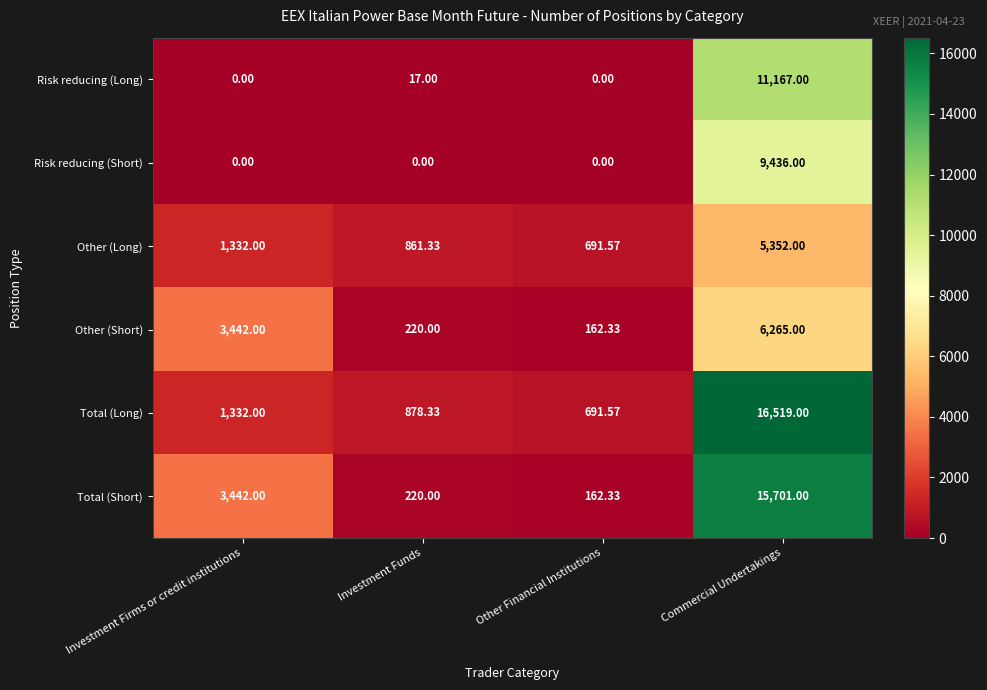

Count the number of data series in this chart.

6